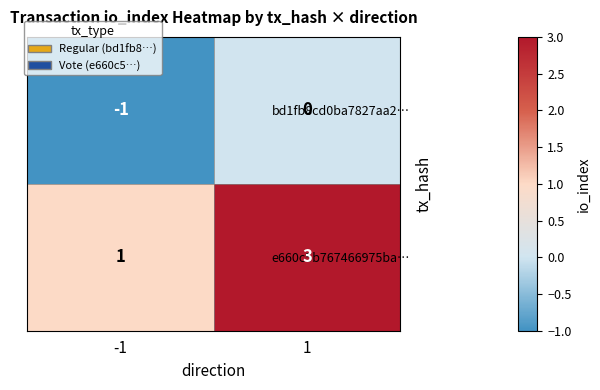

How many values in bd1fb8cd0ba7827aa2… are below zero?

1